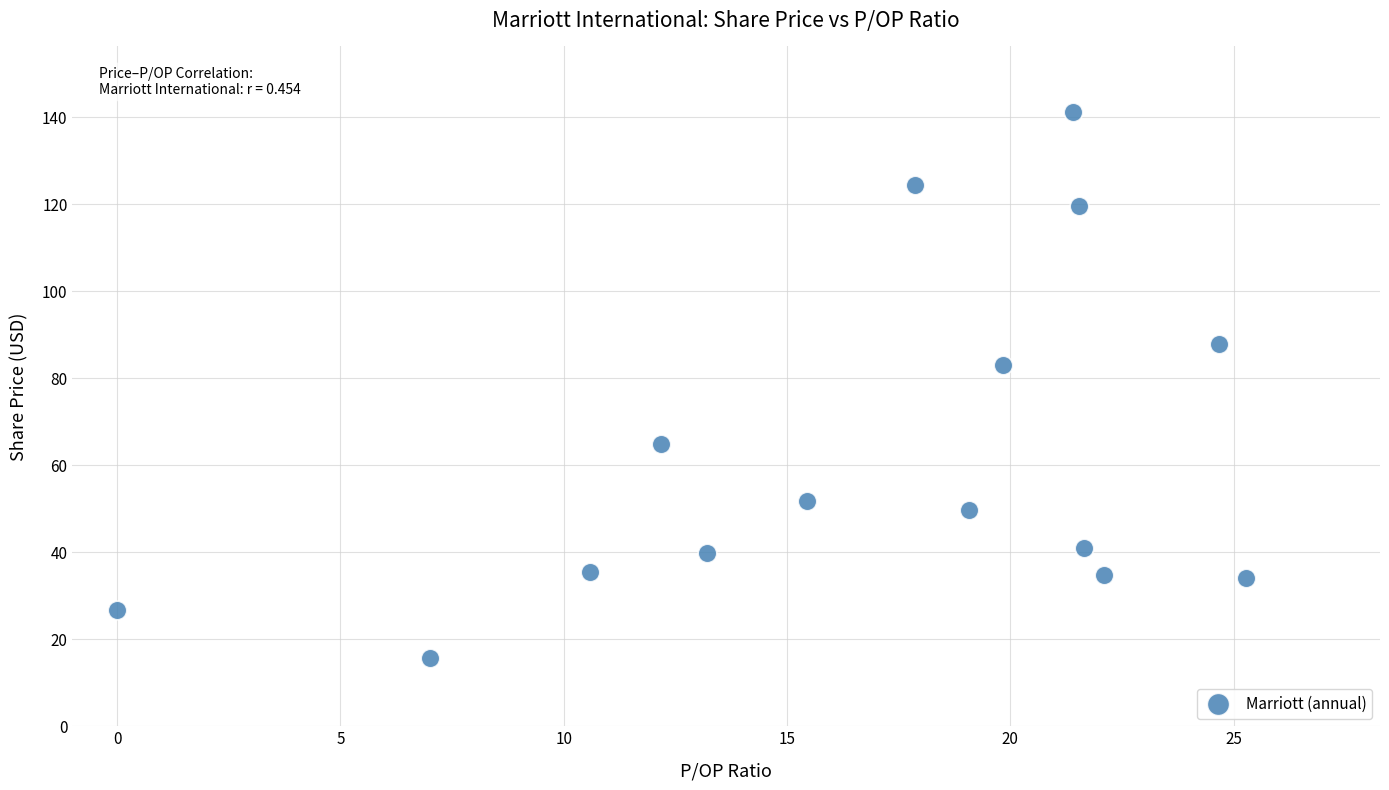

What is the range of Y values (max minus min)?

125.6